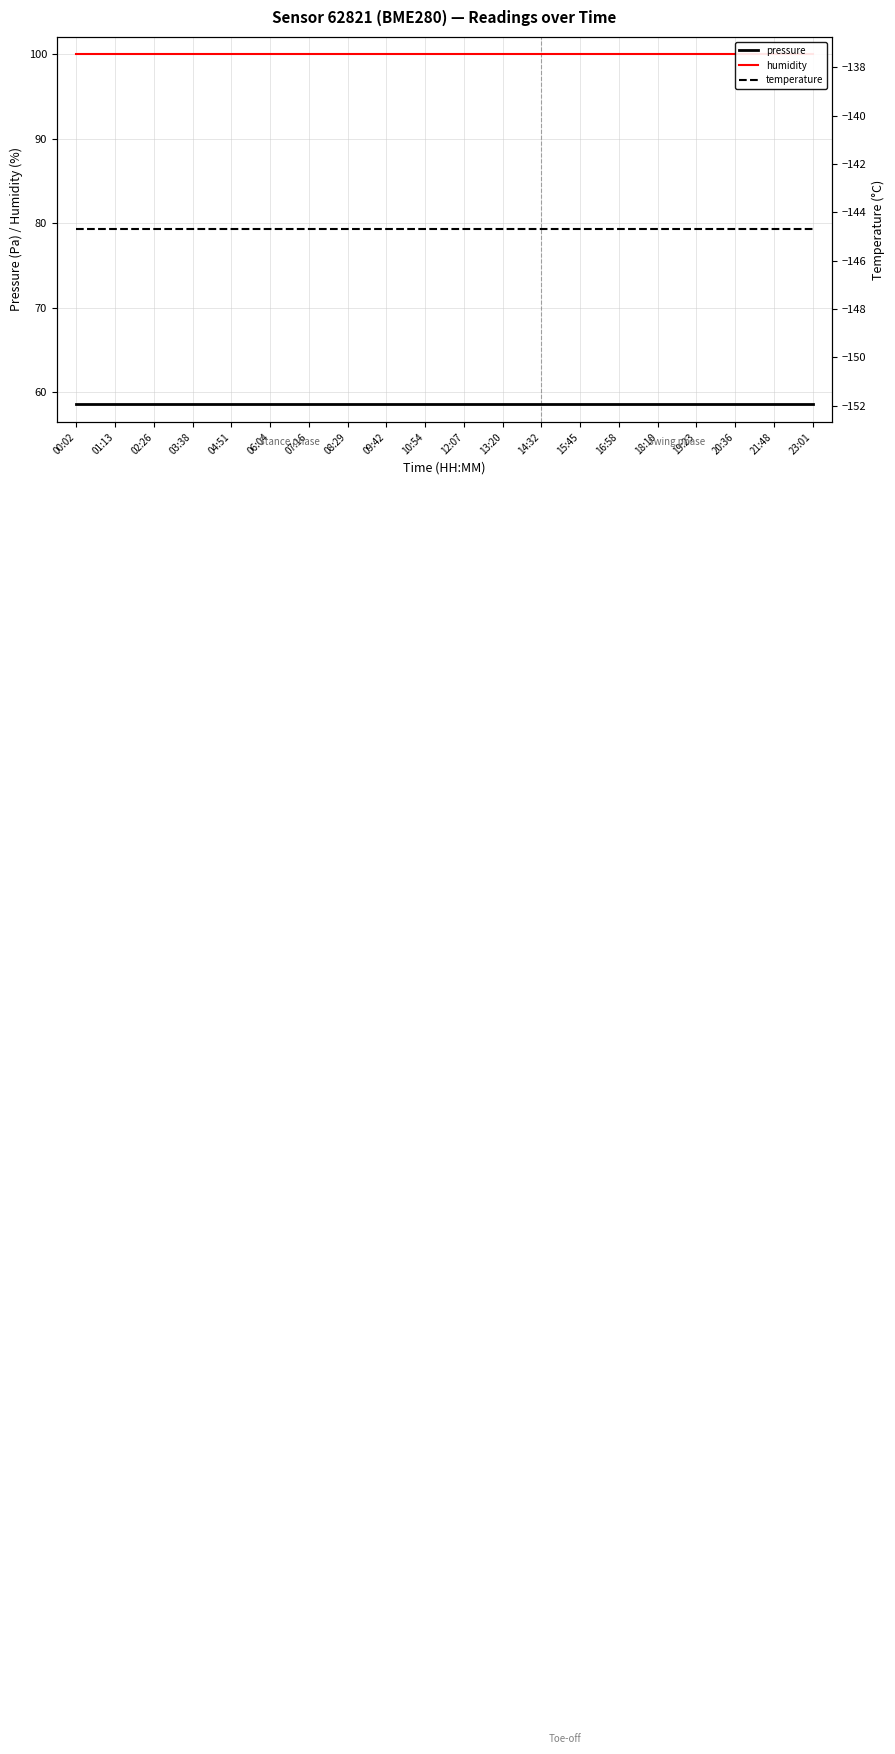

What is the value of the humidity point at the 10th from the left?

100.0